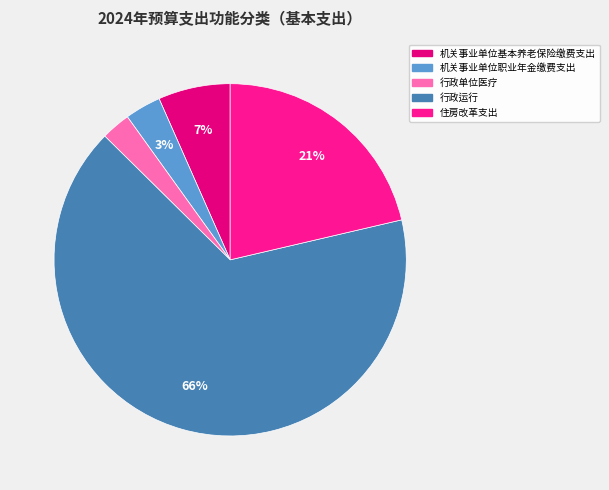

Is it true that 行政单位医疗 is 1% of the pie?

False